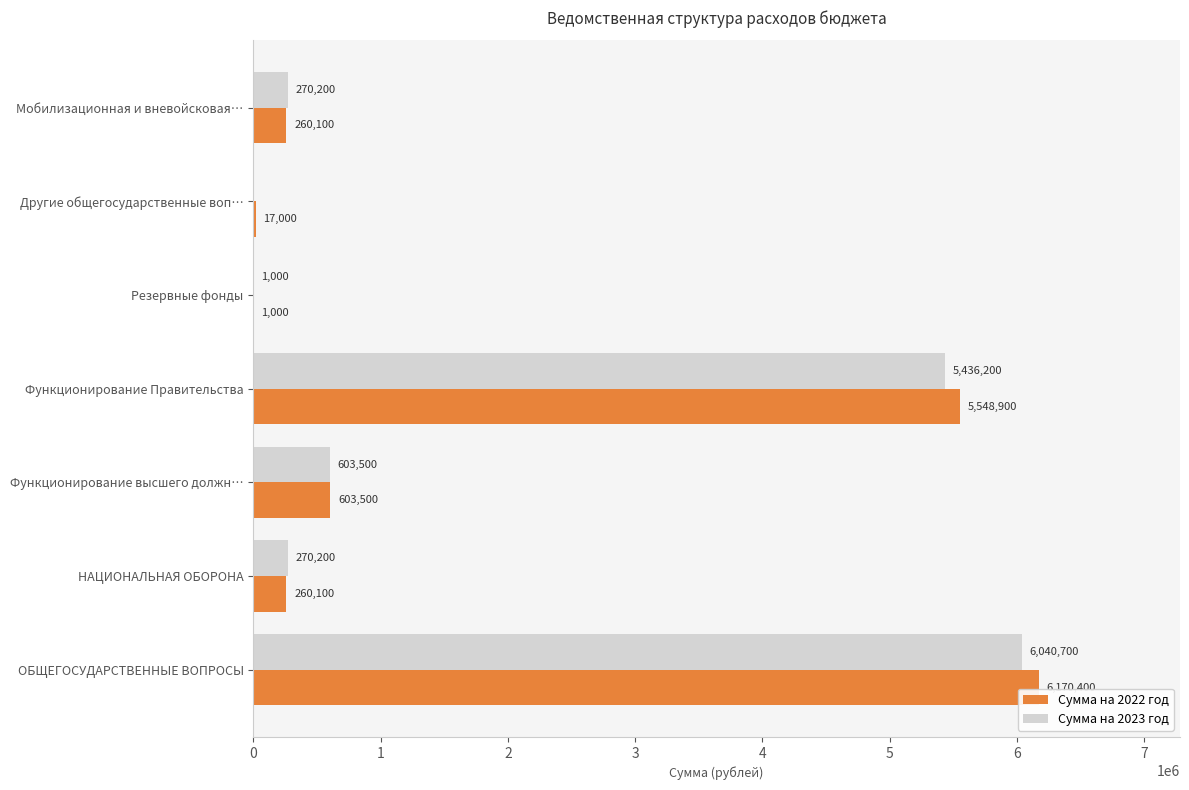

What is the total value across all series at Функционирование Правительства?

10985100